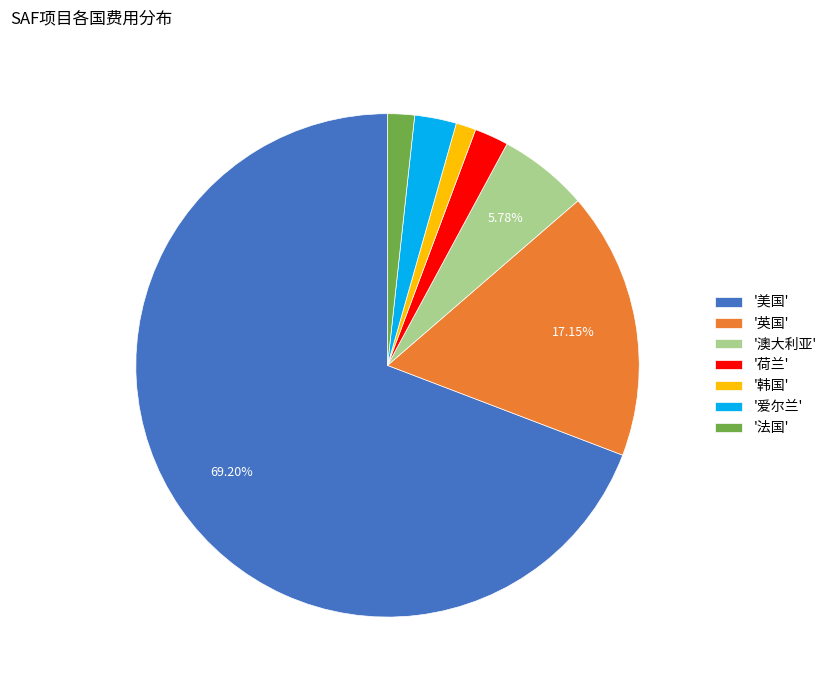

Is the sum of '韩国' and '荷兰' greater than half?

No